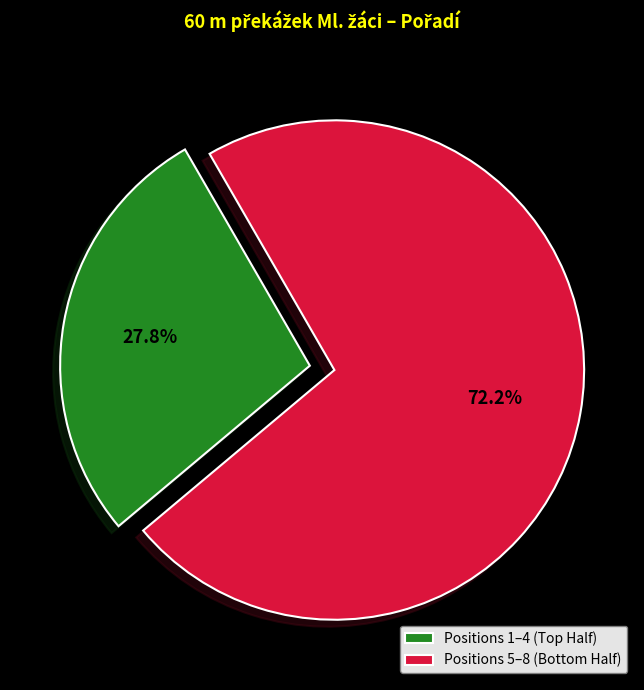

Which slice is the smallest?

Positions 1–4 (Top Half)